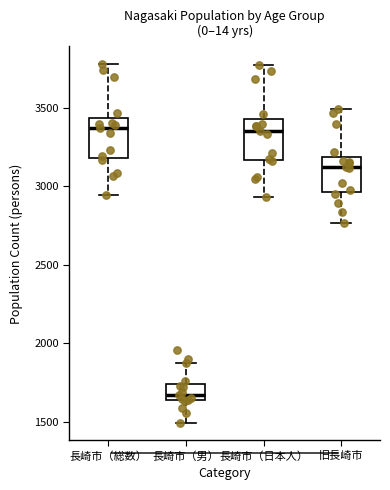

Reading left to right, transcribe this box plot: for each box, give where its median line is, the range the box spans, and where its two whiskers end, as read against the y-axis. The values are not printed on the chart, so give them approximately, as read against the axis.

長崎市（総数）: median 3350, box 3200 to 3450, whiskers 2950 to 3800
長崎市（男）: median 1650 (just above the box's lower edge), box 1650 to 1750, whiskers 1500 to 1850
長崎市（日本人）: median 3350, box 3150 to 3450, whiskers 2950 to 3750
旧長崎市: median 3100, box 2950 to 3200, whiskers 2750 to 3500